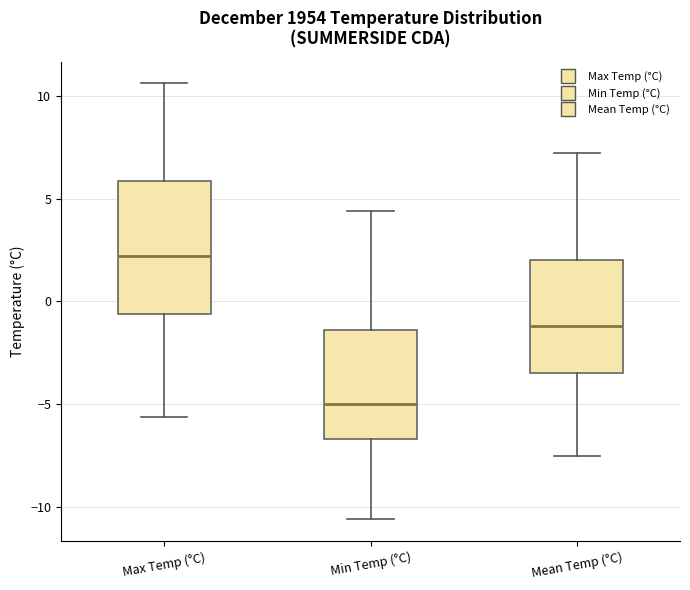

Where is the upper edge of the box for Min Temp (°C) on the y-axis? The values are not printed on the chart, so give them approximately, as read against the axis.

-1.5